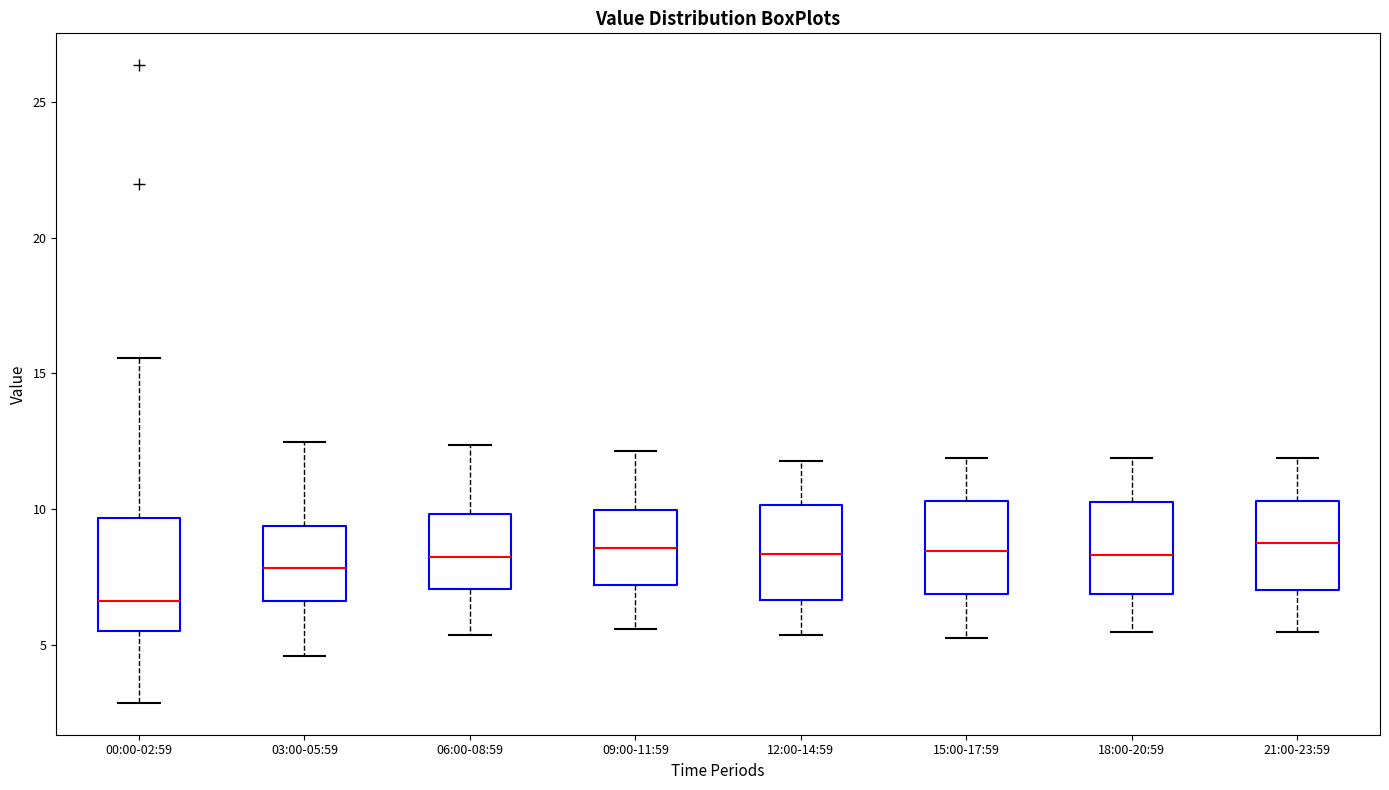

Reading left to right, transcribe this box plot: for each box, give where its median line is, the range the box spans, and where its two whiskers end, as read against the y-axis. The values are not printed on the chart, so give them approximately, as read against the axis.

00:00-02:59: median 6.5, box 5.5 to 9.5, whiskers 3.0 to 15.5
03:00-05:59: median 8.0, box 6.5 to 9.5, whiskers 4.5 to 12.5
06:00-08:59: median 8.0, box 7.0 to 10.0, whiskers 5.5 to 12.5
09:00-11:59: median 8.5, box 7.0 to 10.0, whiskers 5.5 to 12.0
12:00-14:59: median 8.5, box 6.5 to 10.0, whiskers 5.5 to 12.0
15:00-17:59: median 8.5, box 7.0 to 10.5, whiskers 5.0 to 12.0
18:00-20:59: median 8.5, box 7.0 to 10.5, whiskers 5.5 to 12.0
21:00-23:59: median 8.5, box 7.0 to 10.5, whiskers 5.5 to 12.0